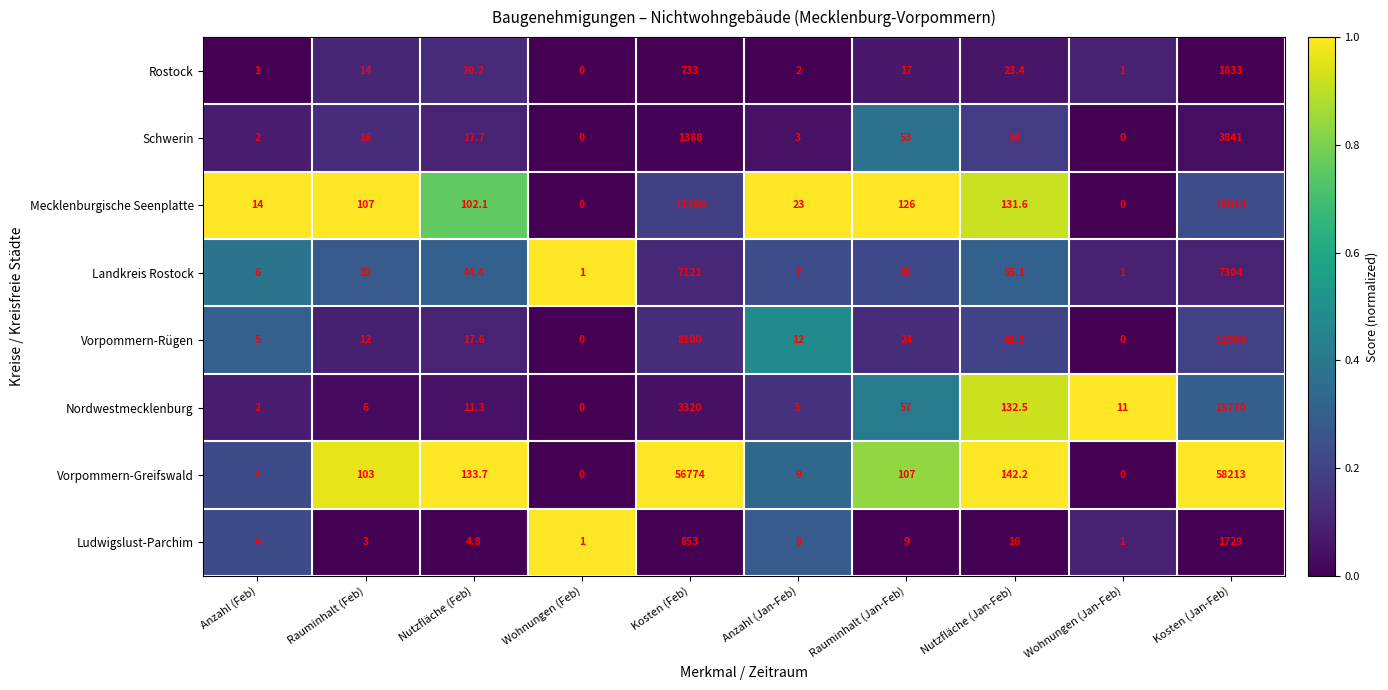

At which category is the sum across all series the highest?

Kosten (Jan-Feb)